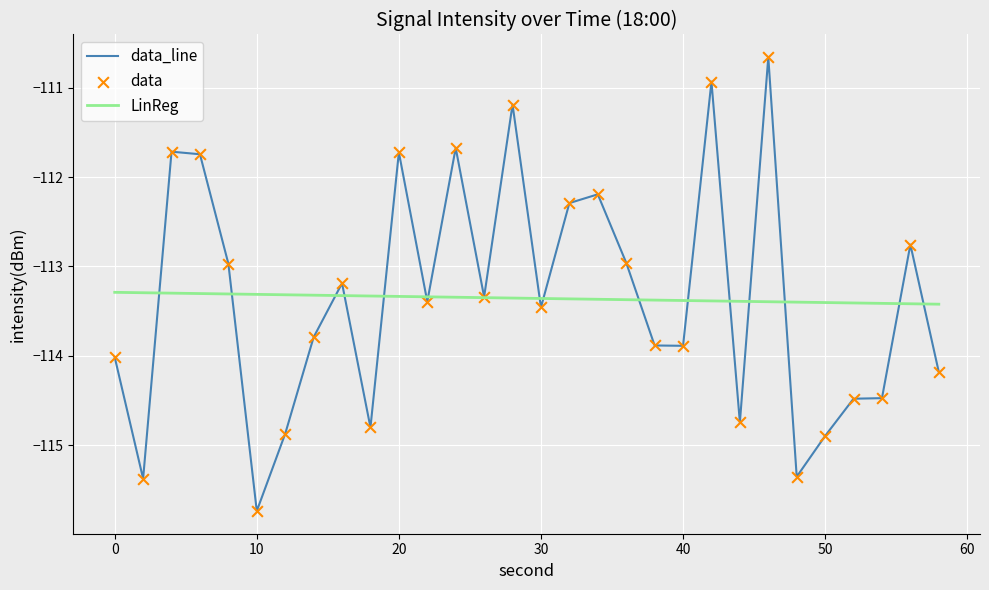

List the series in order of their peak value, lowest first.

LinReg, data_line